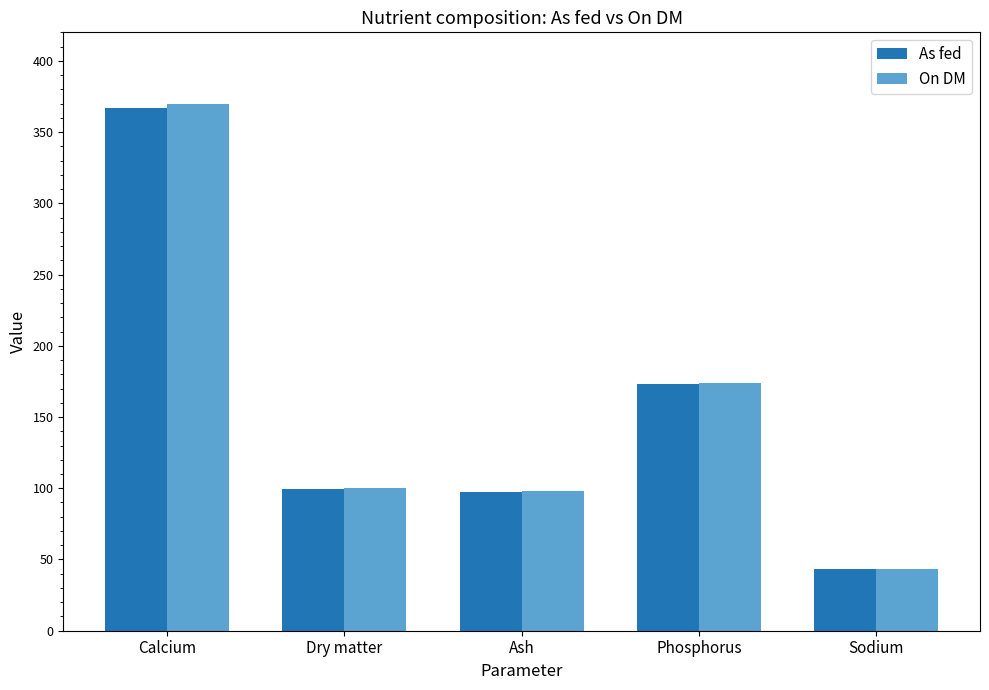

What is the total value across all series at Ash?

195.6